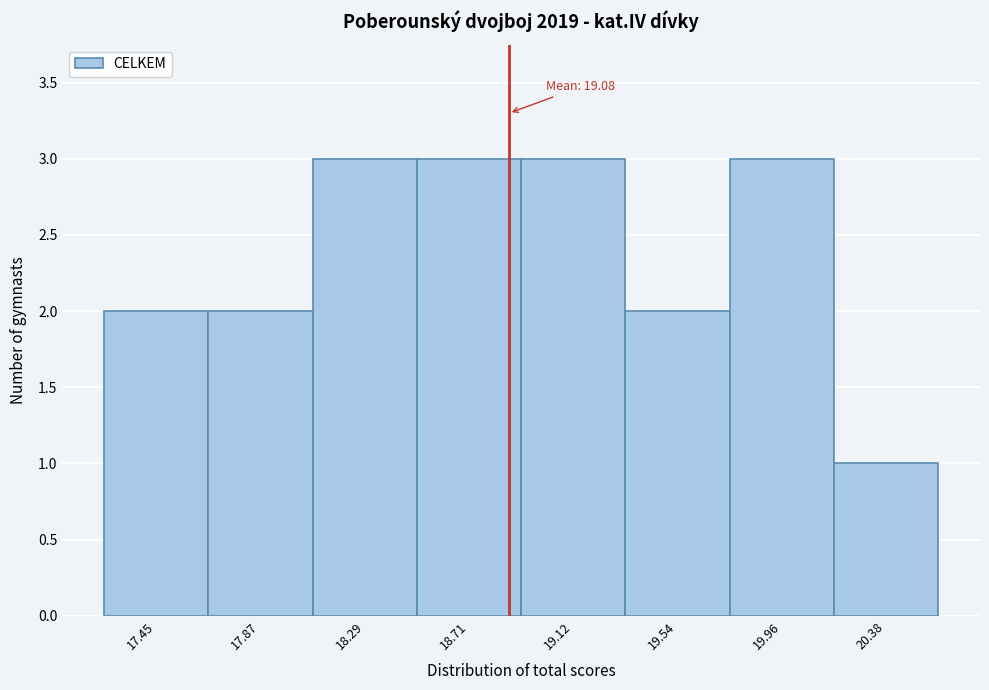

Reading right to left, extract all data points from this chart.

20.38=1	19.96=3	19.54=2	19.12=3	18.71=3	18.29=3	17.87=2	17.45=2